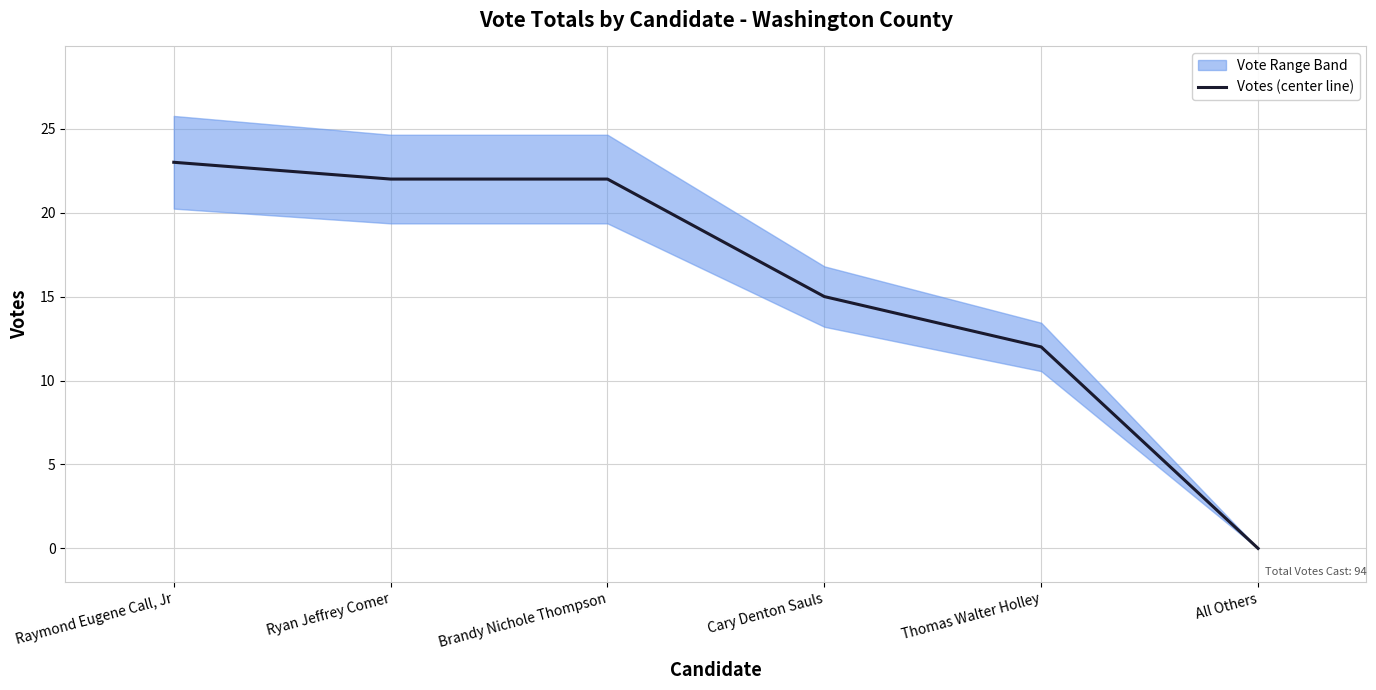

Does the chart display data point markers on the line(s)?

No